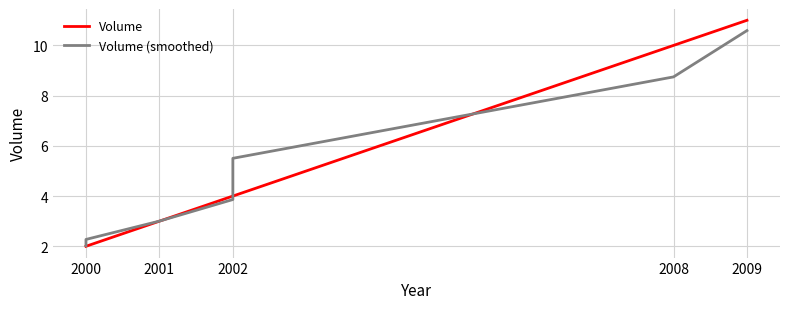

What is the label of the 7th point from the right?

2000